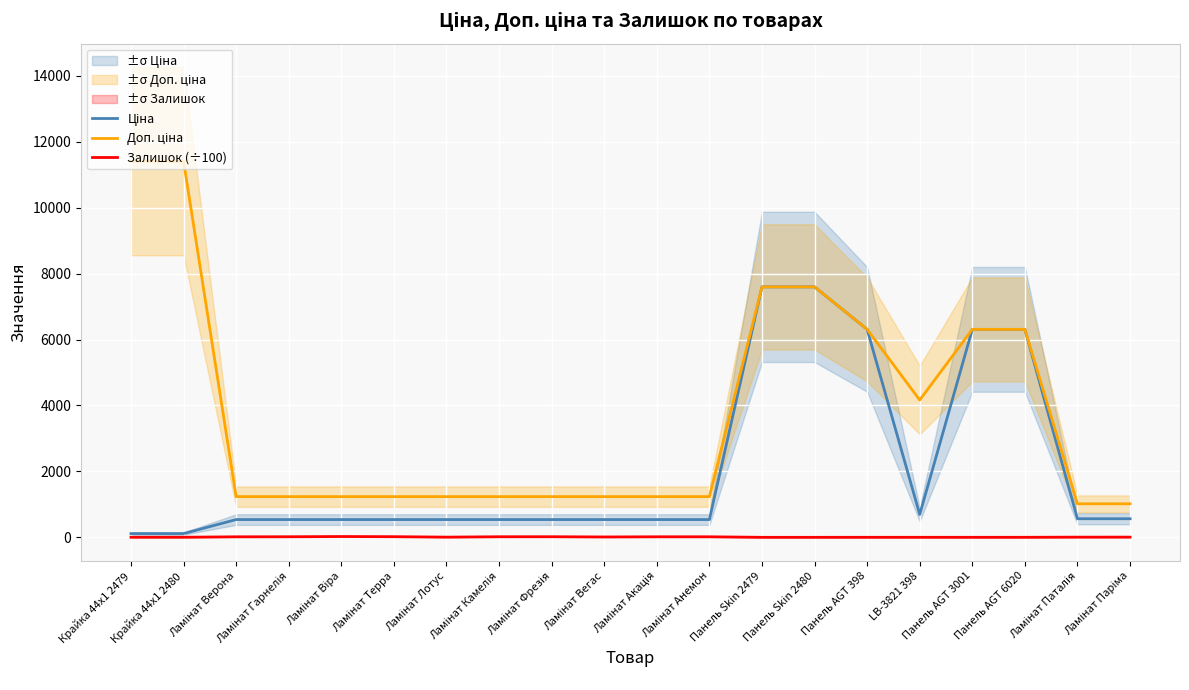

At how many categories does at least one series exceed 7219?

4